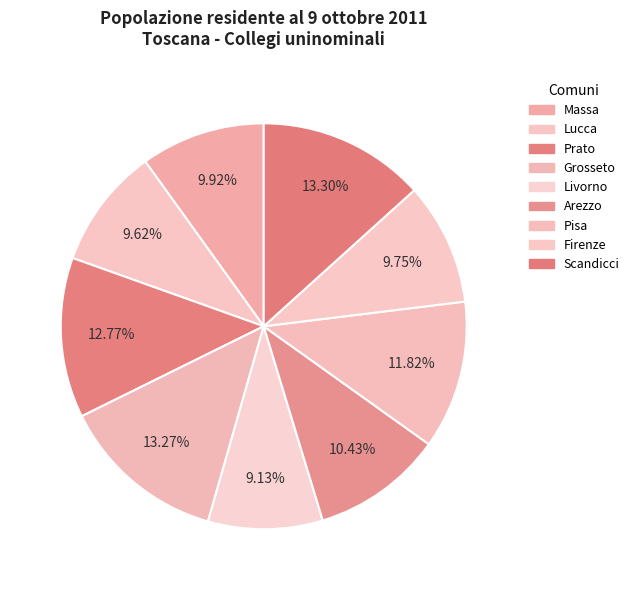

True or false: Prato accounts for 13% of the total.

True